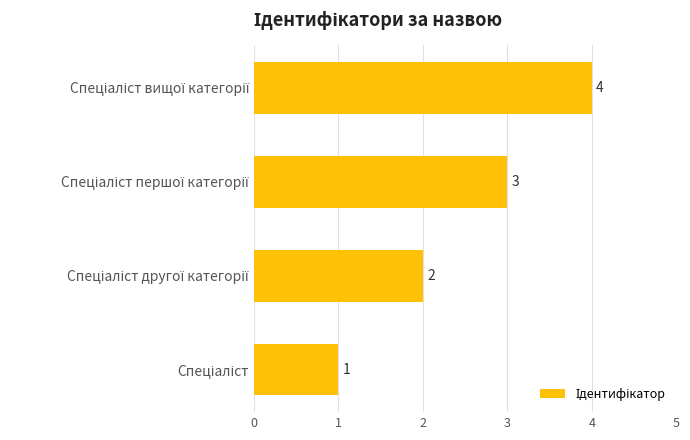

Count the values in the range 2 to 4.

3